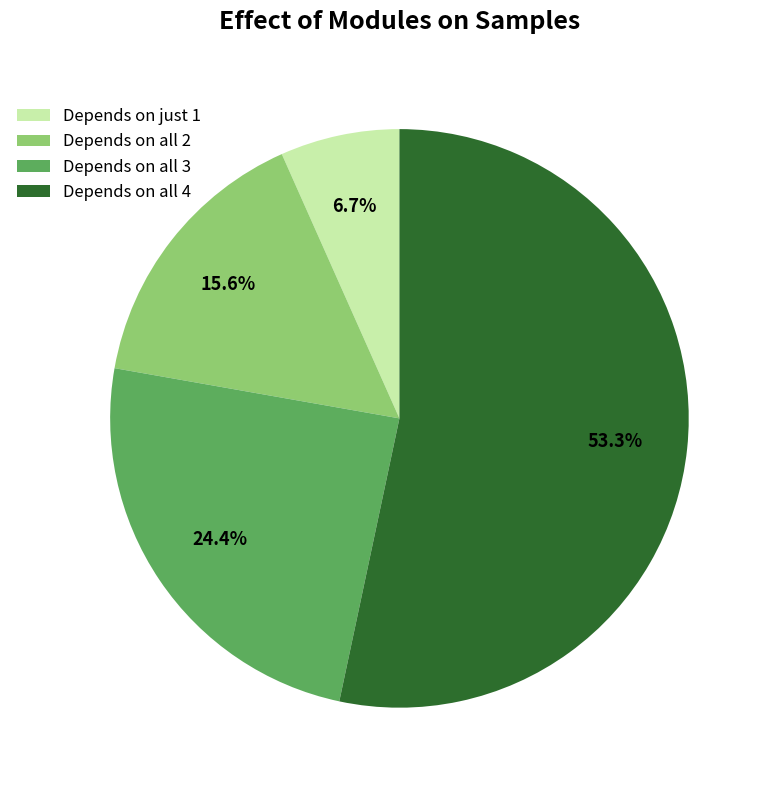

Between Depends on all 4 and Depends on all 3, which is larger?

Depends on all 4